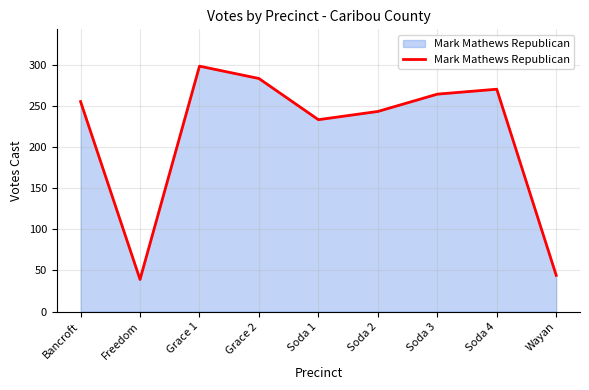

What is the maximum value shown in the chart?

298